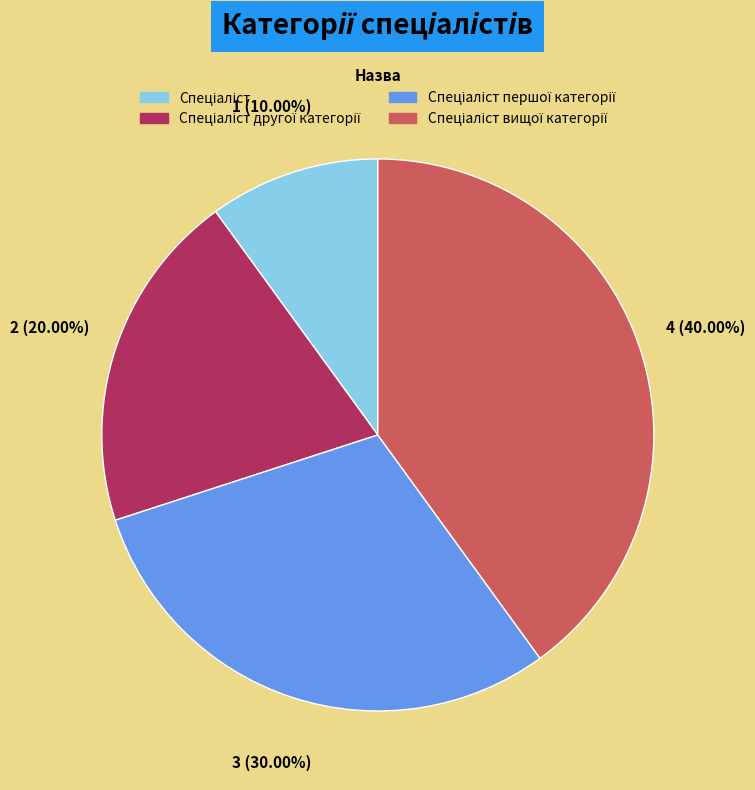

Is there any slice that represents more than half of the pie?

No